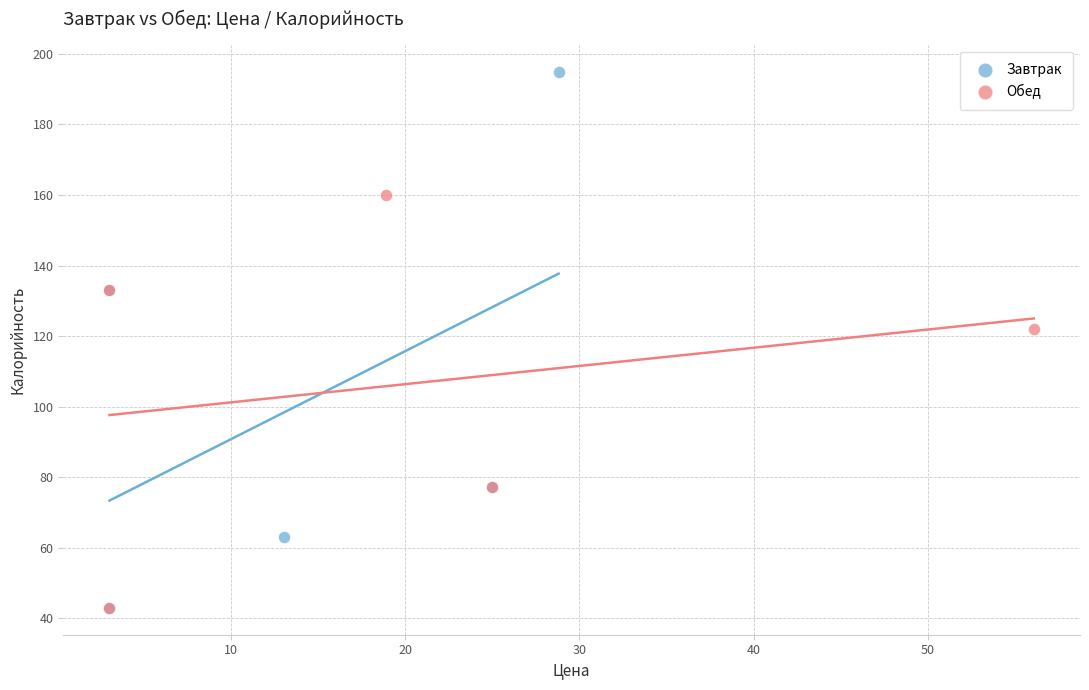

Which series reaches the maximum Y coordinate?

Завтрак